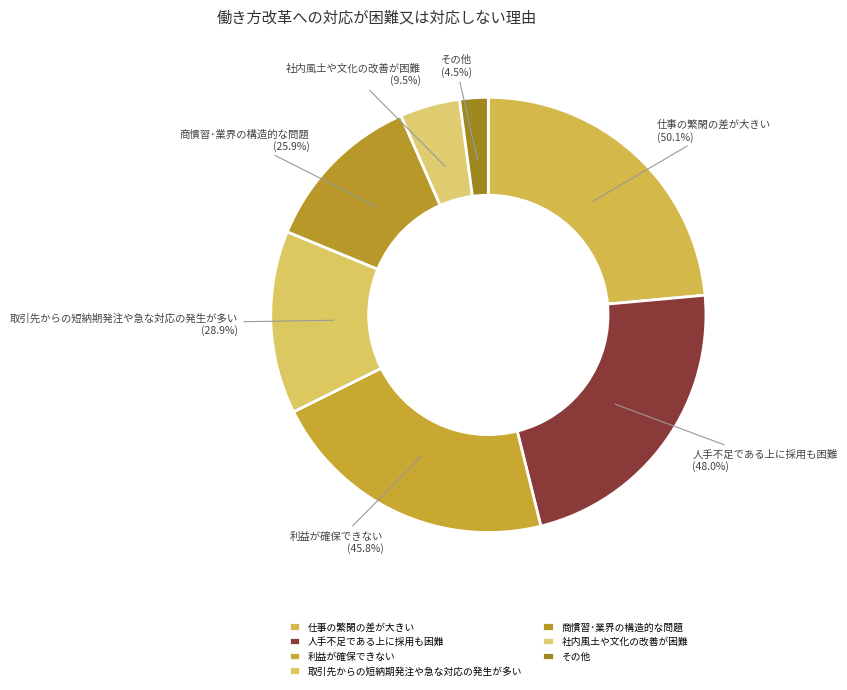

True or false: 取引先からの短納期発注や急な対応の発生が多い accounts for 5% of the total.

False